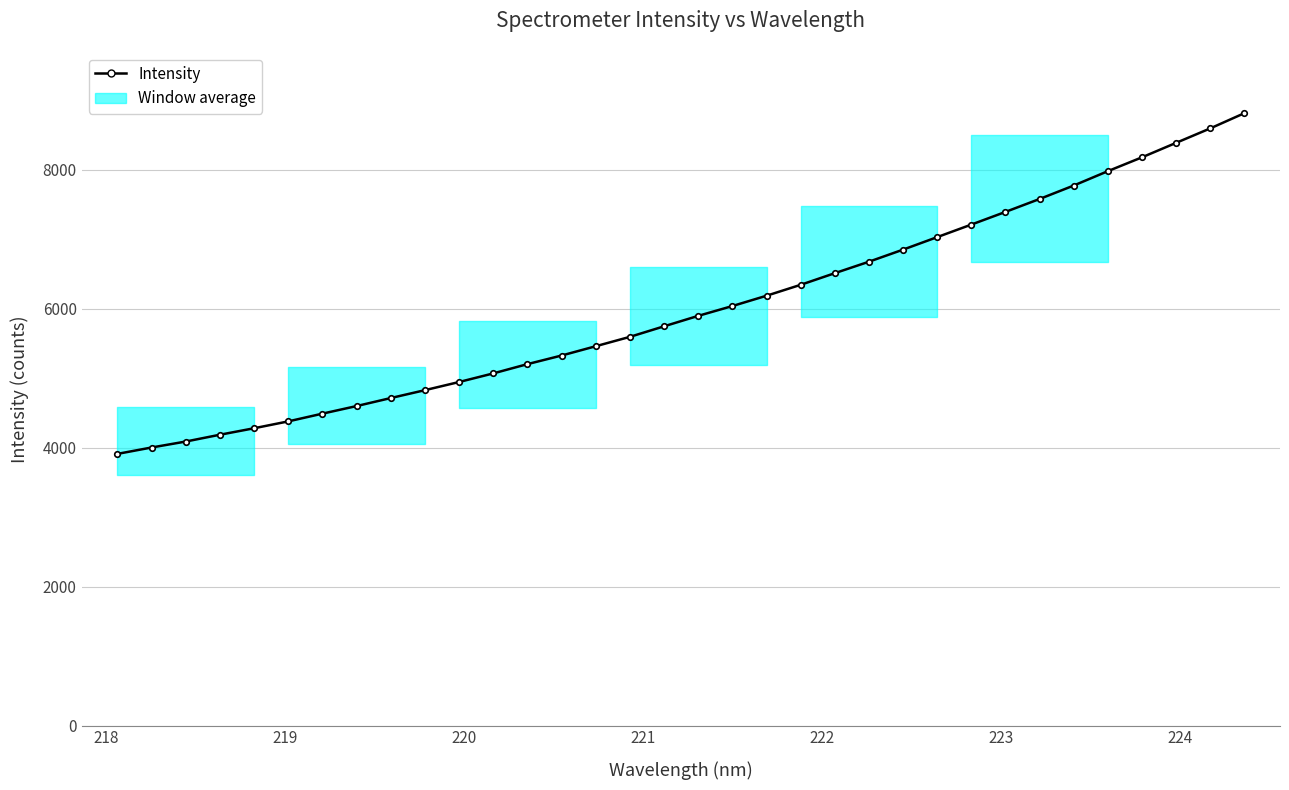

What is the minimum value shown in the chart?

3908.5